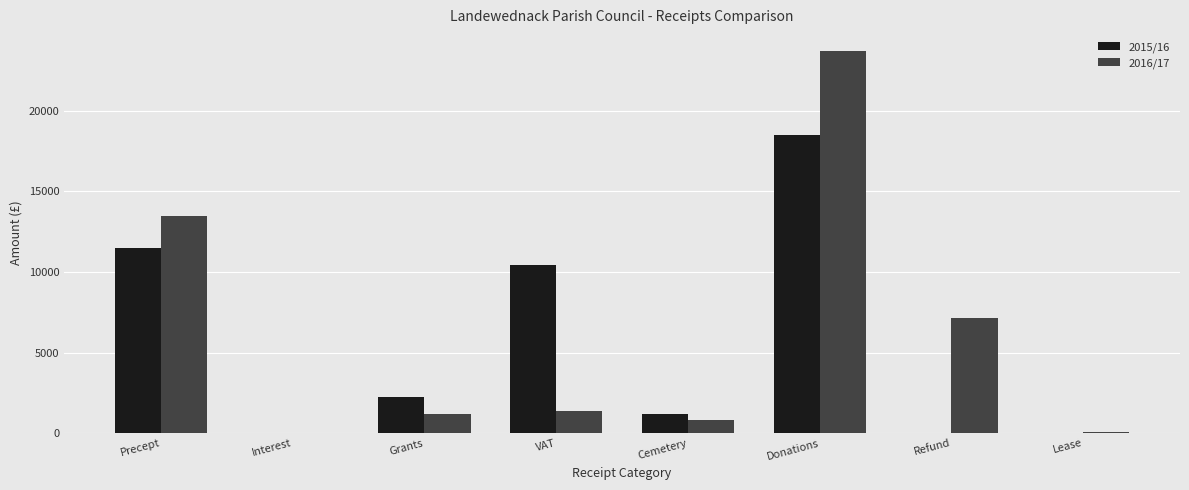

Which category has the highest value in the 2016/17 series?

Donations